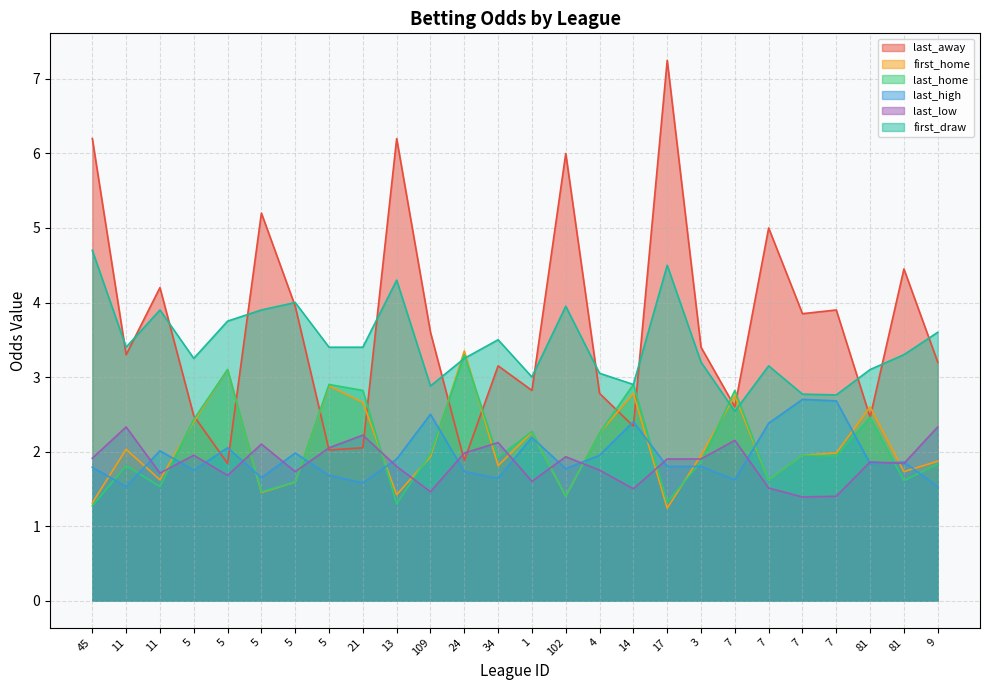

Reading left to right, extract all data points from this chart.

last_away: 45=6.2	11=3.3	11=4.2	5=2.5	5=1.8	5=5.2	5=4.0	5=2.0	21=2.0	13=6.2	109=3.6	24=1.9	34=3.1	1=2.8	102=6.0	4=2.8	14=2.3	17=7.2	3=3.4	7=2.6	7=5.0	7=3.9	7=3.9	81=2.5	81=4.5	9=3.2
first_home: 45=1.3	11=2.0	11=1.6	5=2.4	5=3.1	5=1.4	5=1.6	5=2.9	21=2.7	13=1.4	109=1.9	24=3.4	34=1.8	1=2.3	102=1.4	4=2.2	14=2.8	17=1.2	3=1.9	7=2.8	7=1.6	7=1.9	7=2.0	81=2.6	81=1.7	9=1.9
last_home: 45=1.3	11=1.8	11=1.5	5=2.4	5=3.1	5=1.5	5=1.6	5=2.9	21=2.8	13=1.3	109=2.0	24=3.3	34=1.9	1=2.3	102=1.4	4=2.2	14=2.9	17=1.3	3=1.9	7=2.8	7=1.6	7=1.9	7=1.9	81=2.5	81=1.6	9=1.8
last_high: 45=1.8	11=1.5	11=2.0	5=1.8	5=2.0	5=1.6	5=2.0	5=1.7	21=1.6	13=1.9	109=2.5	24=1.7	34=1.6	1=2.2	102=1.8	4=1.9	14=2.4	17=1.8	3=1.8	7=1.6	7=2.4	7=2.7	7=2.7	81=1.8	81=1.9	9=1.5
last_low: 45=1.9	11=2.3	11=1.7	5=1.9	5=1.7	5=2.1	5=1.7	5=2.0	21=2.2	13=1.8	109=1.5	24=2.0	34=2.1	1=1.6	102=1.9	4=1.8	14=1.5	17=1.9	3=1.9	7=2.1	7=1.5	7=1.4	7=1.4	81=1.9	81=1.8	9=2.3
first_draw: 45=4.7	11=3.4	11=3.9	5=3.2	5=3.8	5=3.9	5=4.0	5=3.4	21=3.4	13=4.3	109=2.9	24=3.2	34=3.5	1=3.0	102=4.0	4=3.0	14=2.9	17=4.5	3=3.2	7=2.5	7=3.1	7=2.8	7=2.8	81=3.1	81=3.3	9=3.6